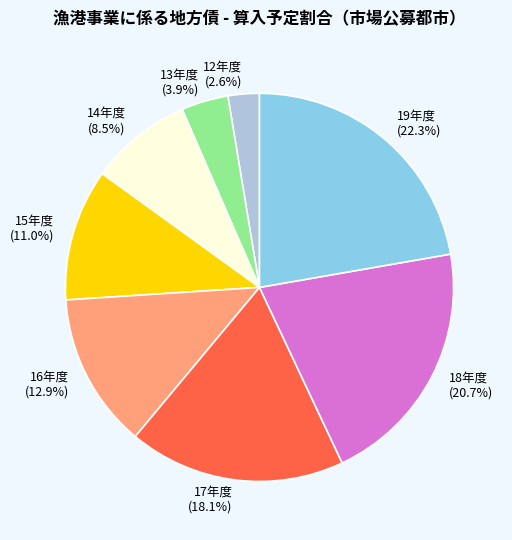

Is 18年度 the majority of the pie?

No